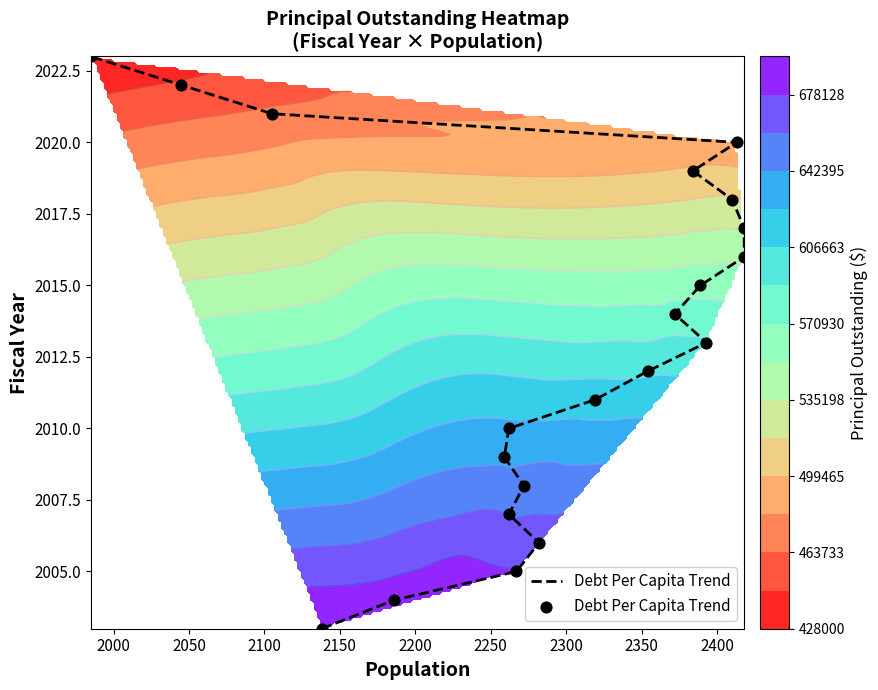

What is the difference between the maximum and minimum values?

20